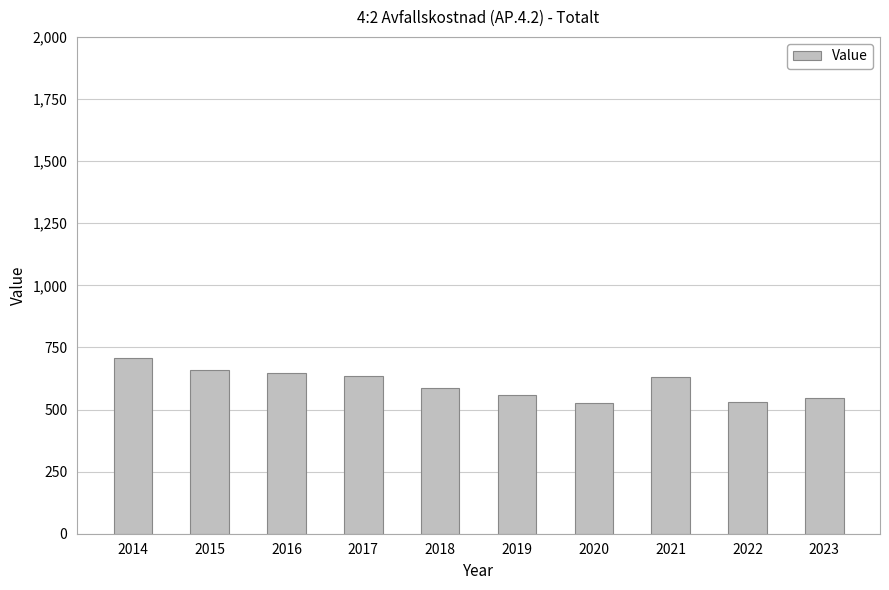

Between 2014 and 2017, which is larger?

2014